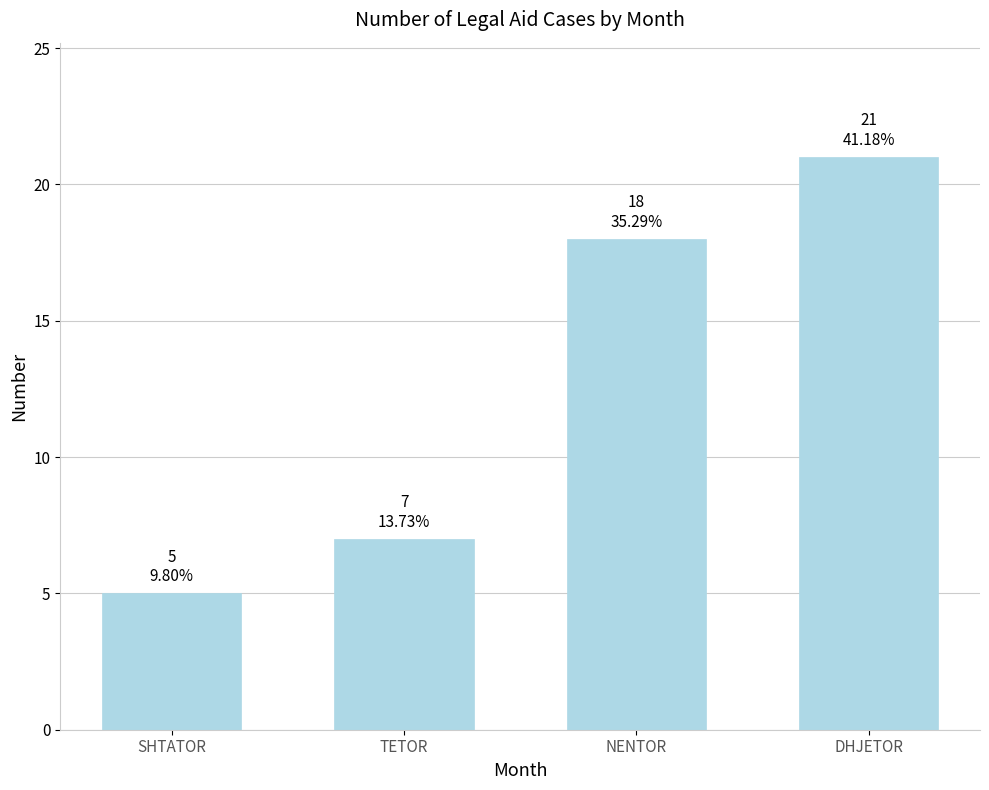

Reading left to right, transcribe all the data shown in this chart.

5	7	18	21